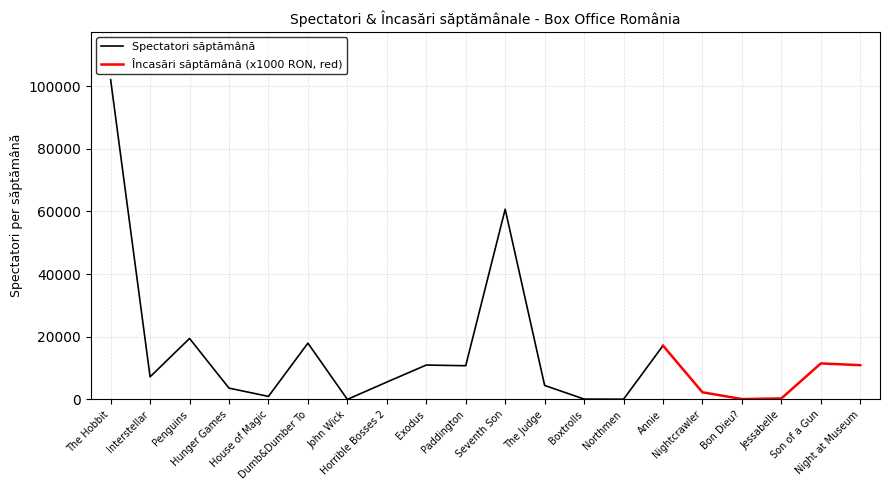

Reading left to right, extract all data points from this chart.

Spectatori săptămână: The Hobbit=102000.0	Interstellar=7223.0	Penguins=19464.0	Hunger Games=3621.0	House of Magic=985.0	Dumb&Dumber To=17976.0	John Wick=27.0	Horrible Bosses 2=5551.0	Exodus=10987.0	Paddington=10767.0	Seventh Son=60711.0	The Judge=4481.0	Boxtrolls=129.0	Northmen=78.0	Annie=17181.0	Nightcrawler=2292.0	Bon Dieu?=136.0	Jessabelle=337.0	Son of a Gun=11504.0	Night at Museum=10953.0
Încasări săptămână (x1000): The Hobbit=2102.2	Interstellar=143.0	Penguins=364.4	Hunger Games=65.4	House of Magic=18.4	Dumb&Dumber To=324.3	John Wick=0.5	Horrible Bosses 2=103.3	Exodus=190.0	Paddington=152.9	Seventh Son=1301.0	The Judge=89.0	Boxtrolls=2.6	Northmen=1.6	Annie=290.6	Nightcrawler=45.4	Bon Dieu?=1.6	Jessabelle=6.9	Son of a Gun=214.1	Night at Museum=189.4